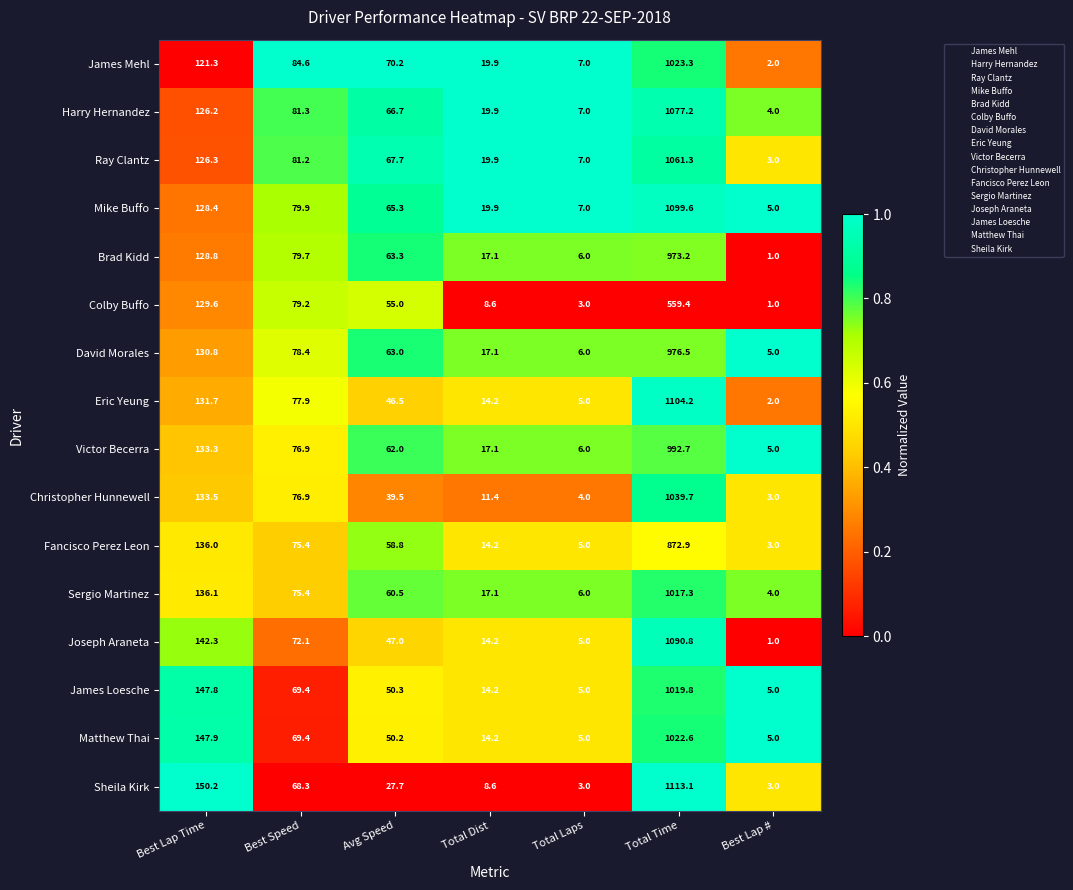

What is the difference between the Matthew Thai values at Avg Speed and Best Speed?

19.2